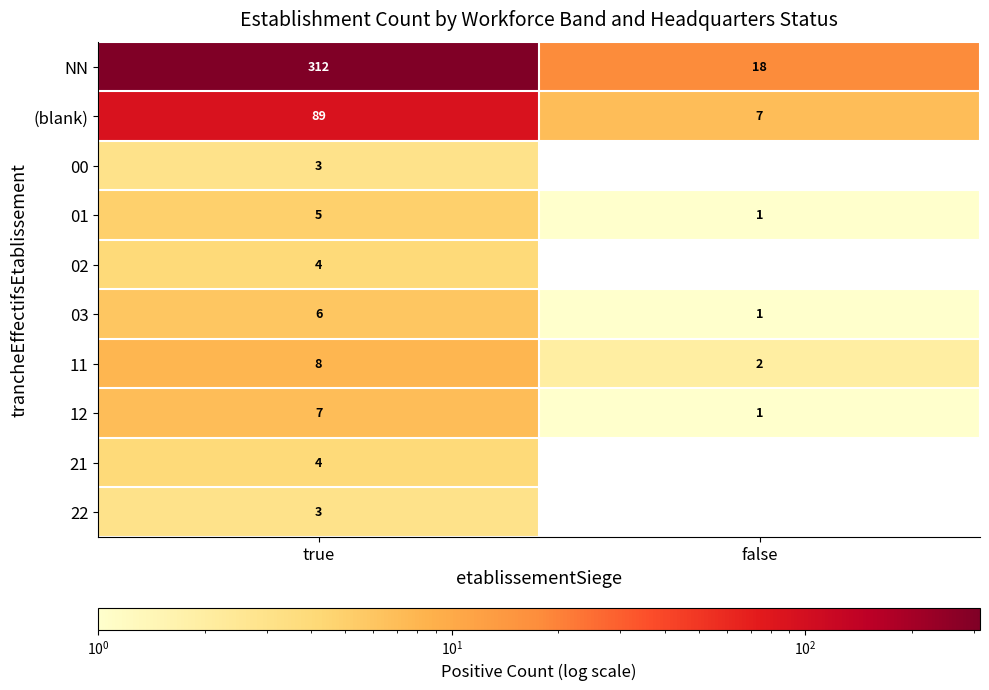

Where is 03 nearest to the value 3?

false